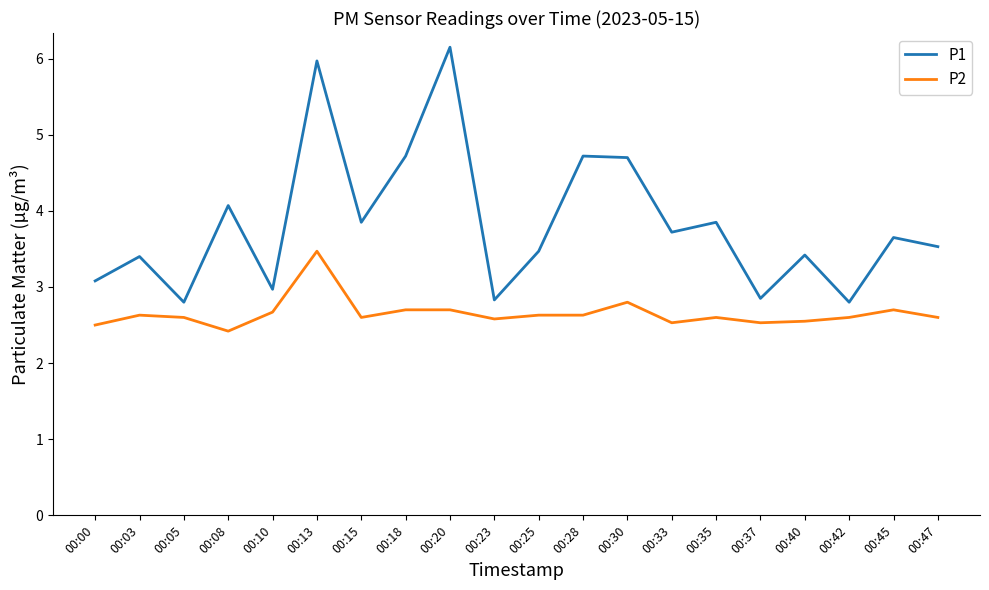

Which series has the largest range (max minus min)?

P1